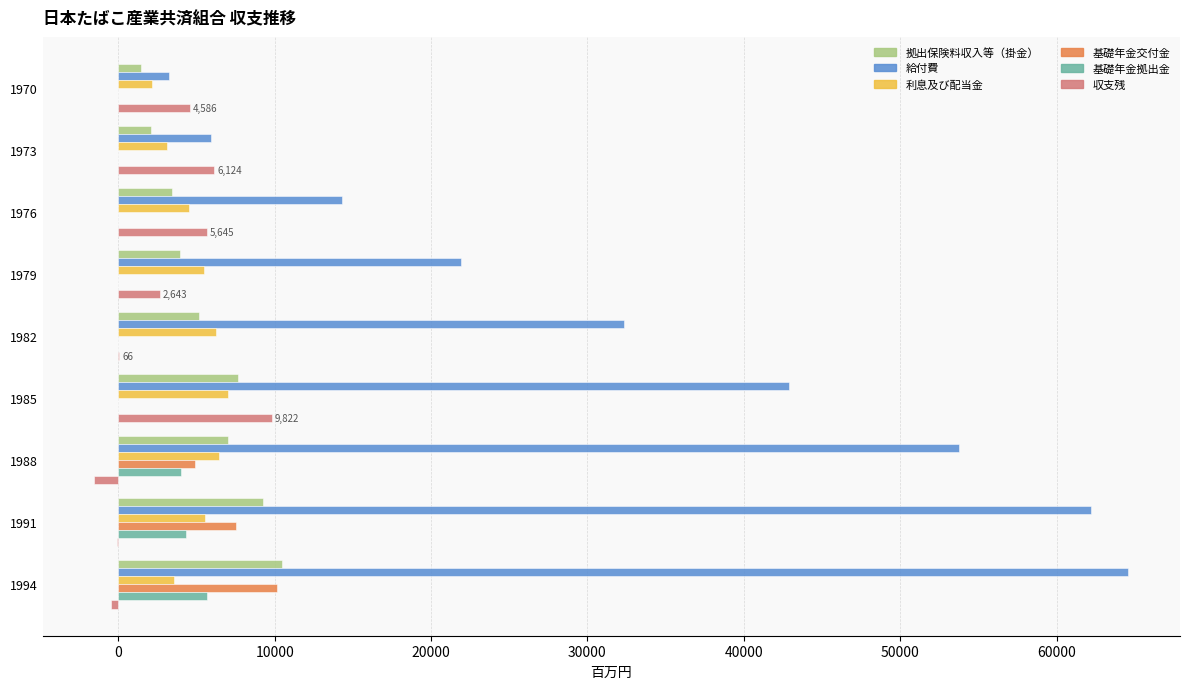

Which label corresponds to the largest value in the chart?

1994